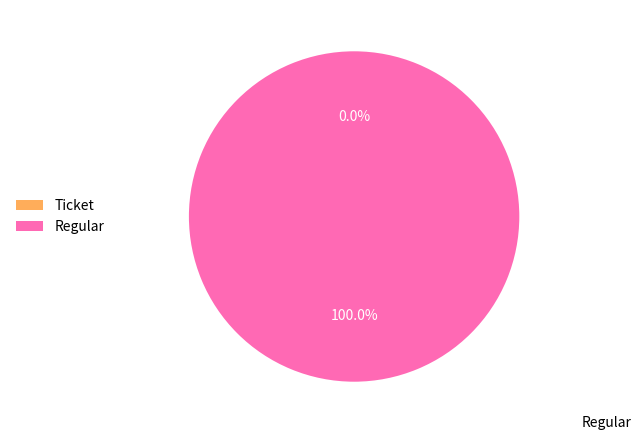

Rank the categories by value from highest to lowest.

Regular, Ticket